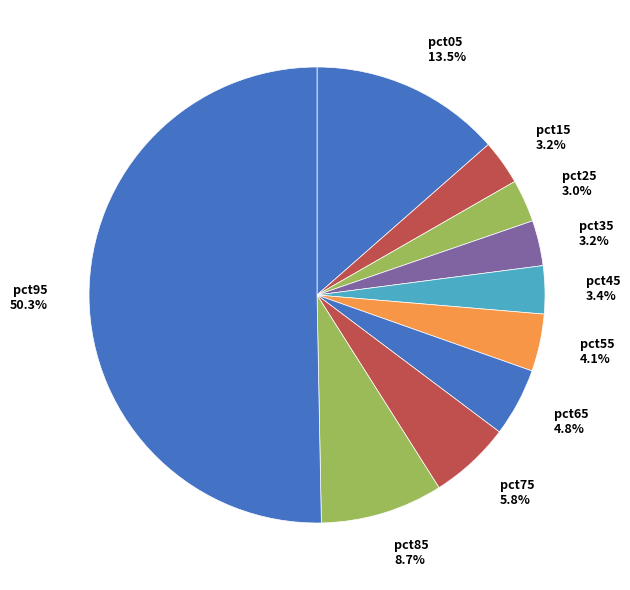

What is the total percentage of pct85 and pct35?

11.9%